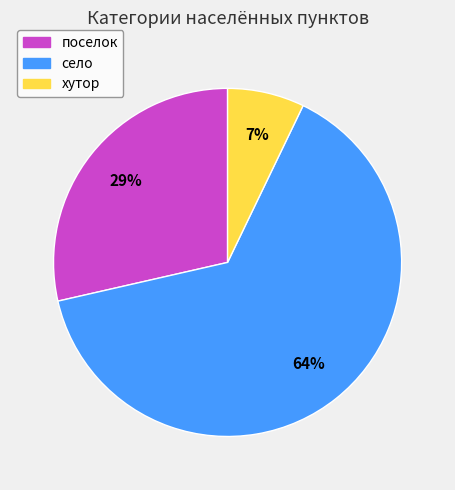

To the nearest percent, what percentage of the pie is поселок?

29%